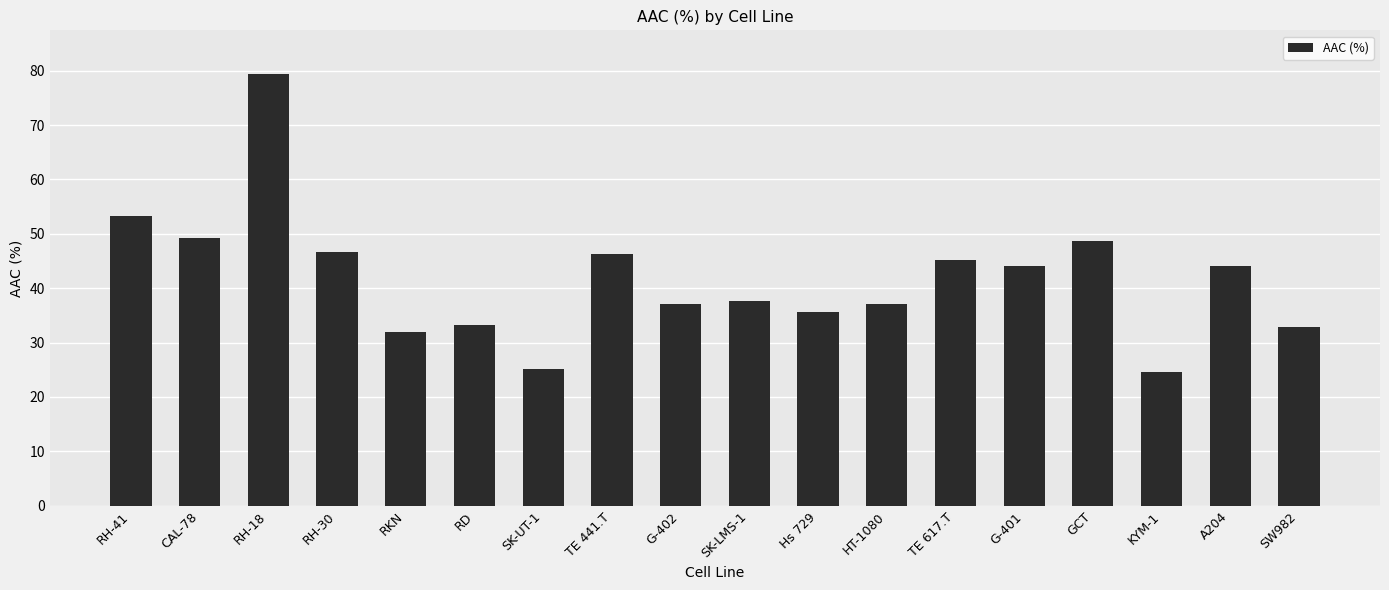

What is the average value?

41.8